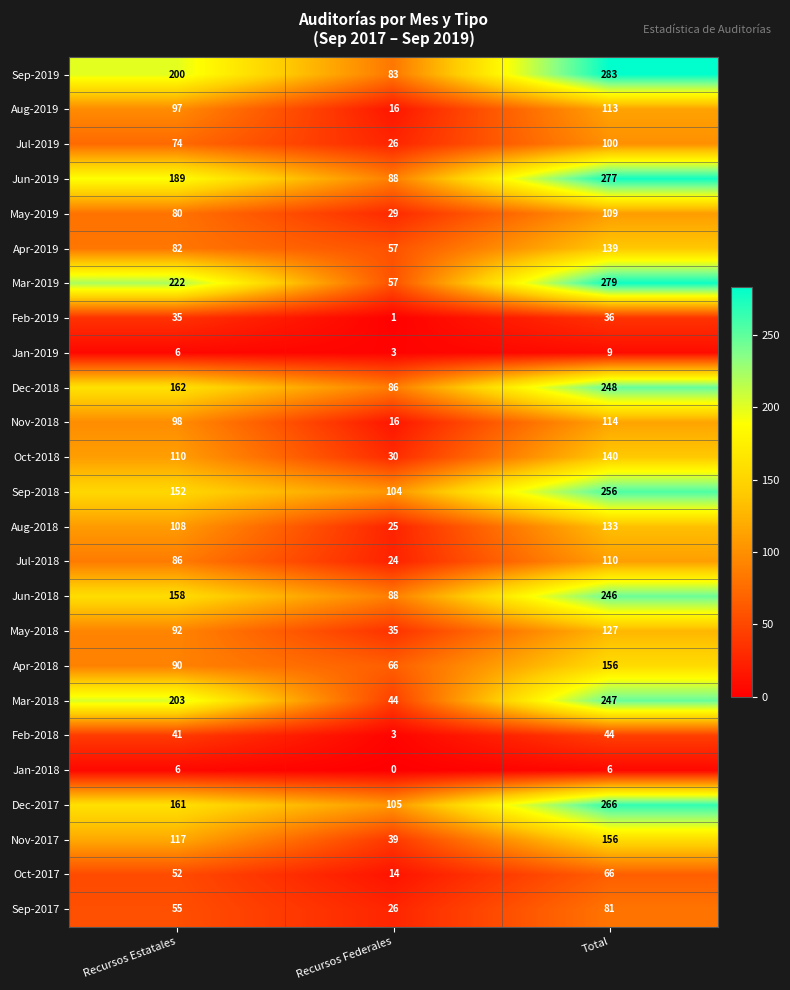

How many categories are shown in the chart?

3